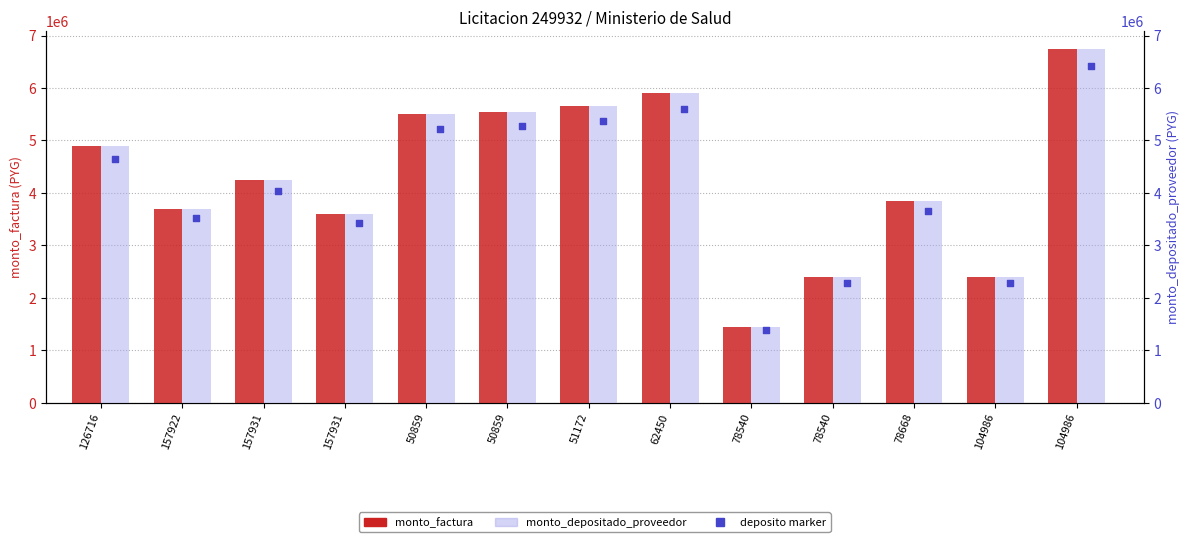

At which category is the sum across all series the highest?

104986